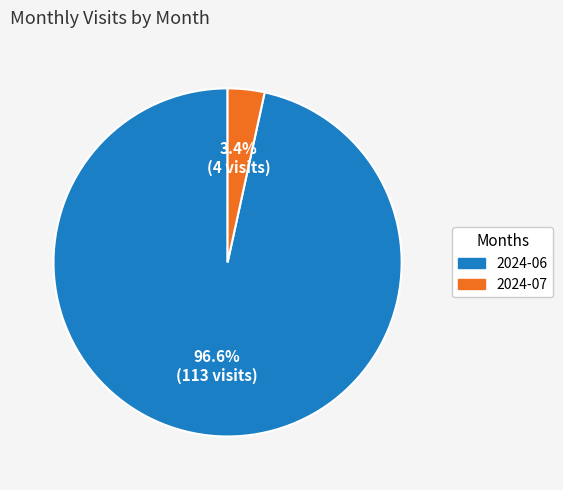

To the nearest percent, what is the difference between the largest and smallest slice percentages?

93%